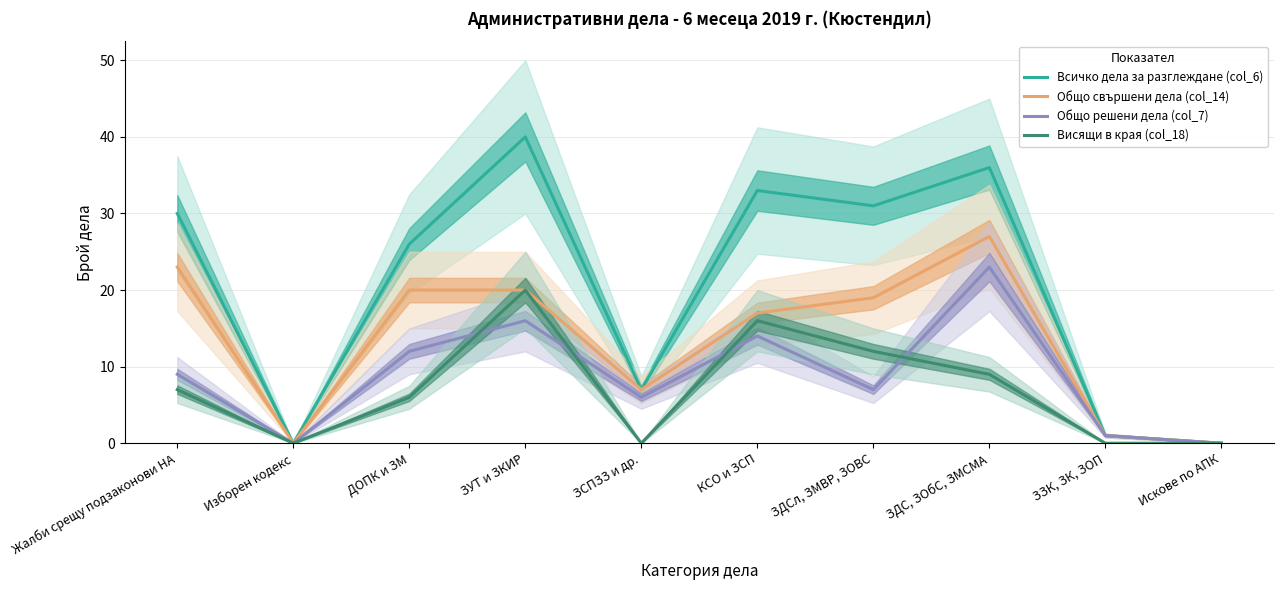

The Общо свършени дела (col_14) series shows 20 at ДОПК и ЗМ. True or false?

True